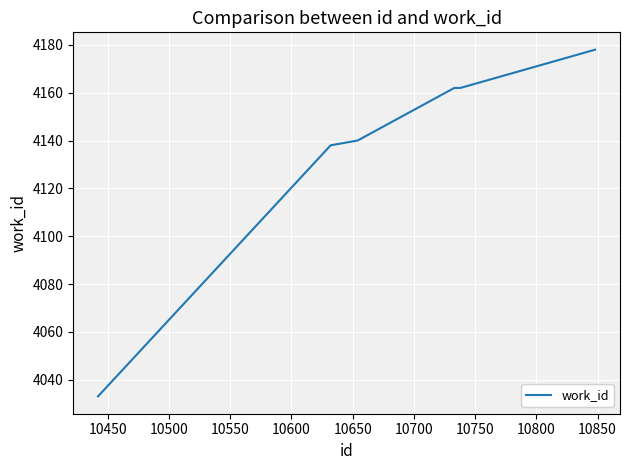

What is the smallest value displayed?

4033